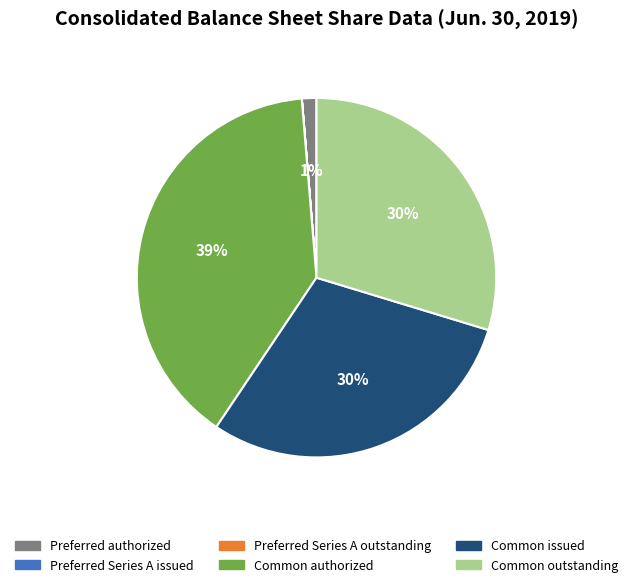

To the nearest percent, what is the average slice percentage?

17%